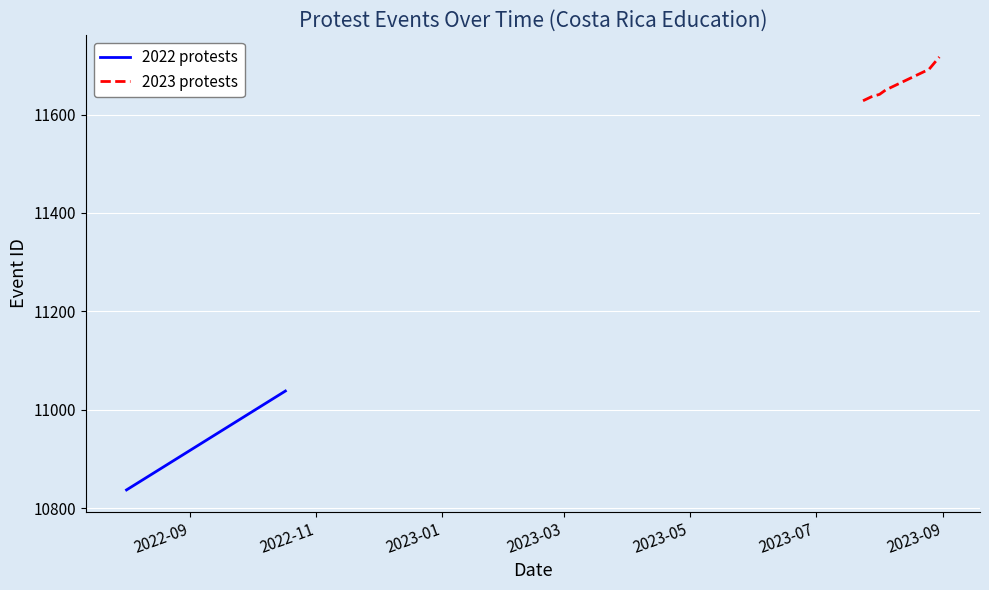

What is the maximum value for 2023 protests?

11717